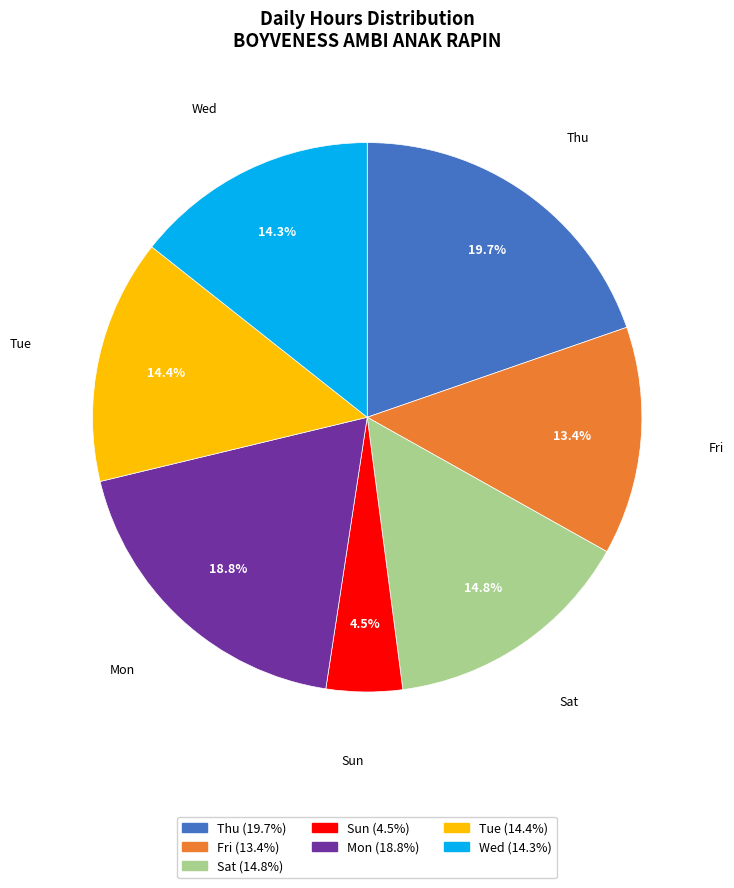

How many slices are in this pie chart?

7